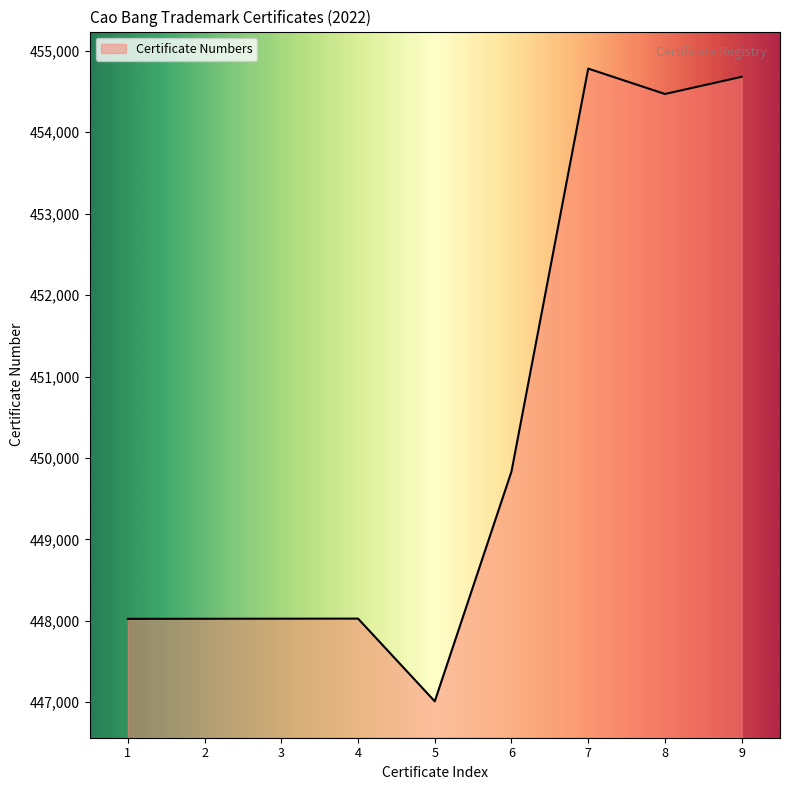

What is the maximum value shown in the chart?

454782